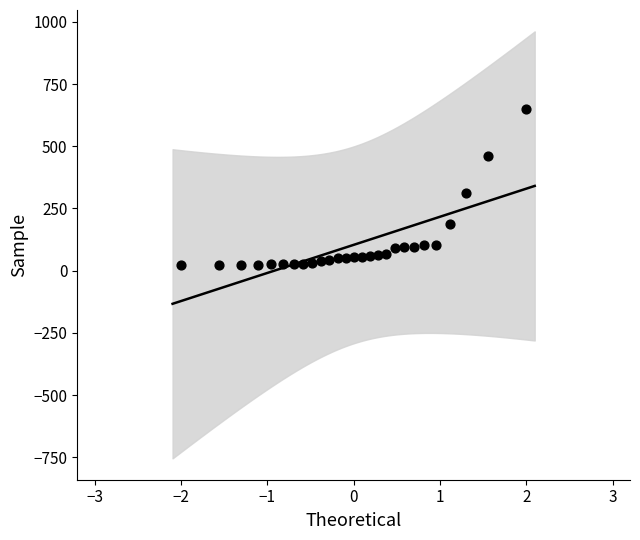

What Y value in the scatter plot is closest to 335?

313